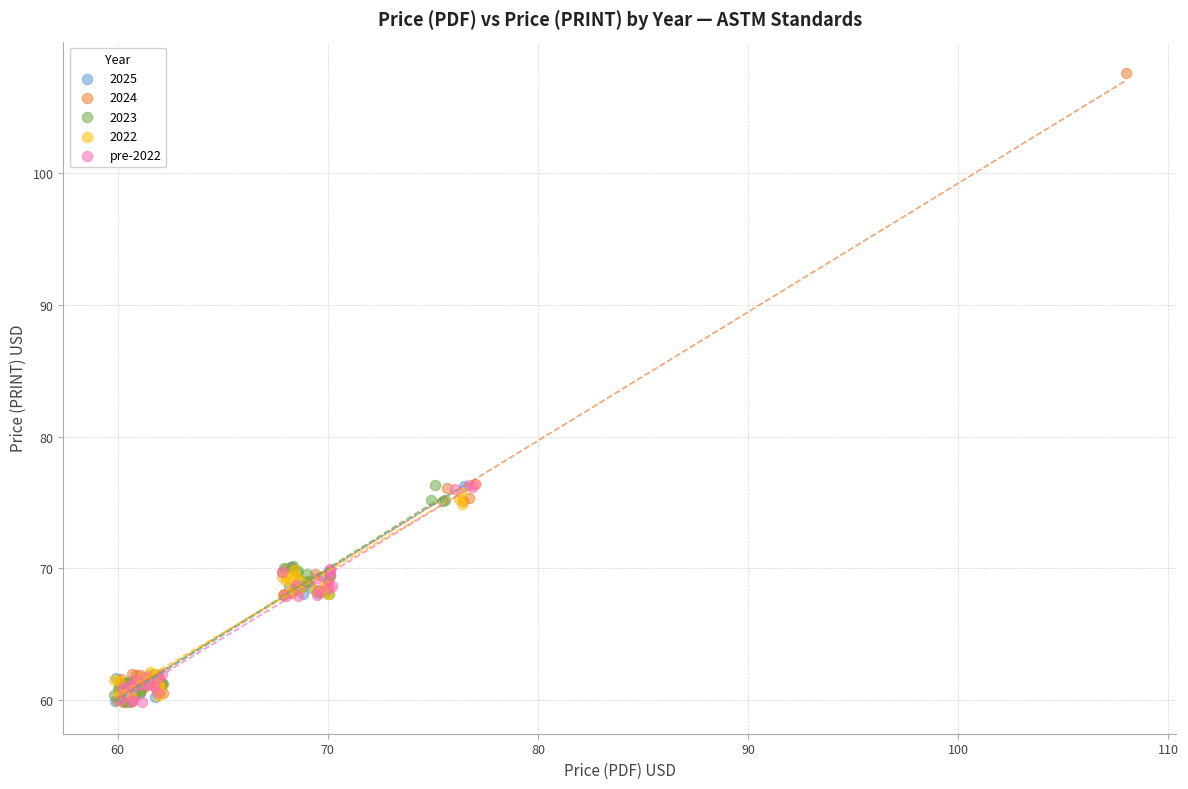

Which series reaches the maximum Y coordinate?

2024